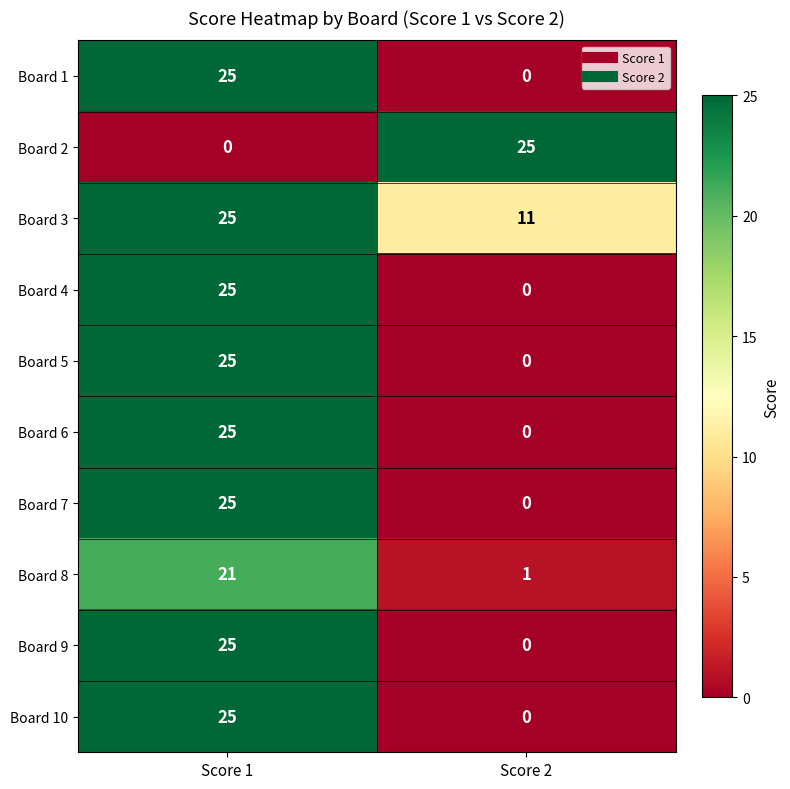

Is it true that Board 3 equals 25 at Score 1?

True